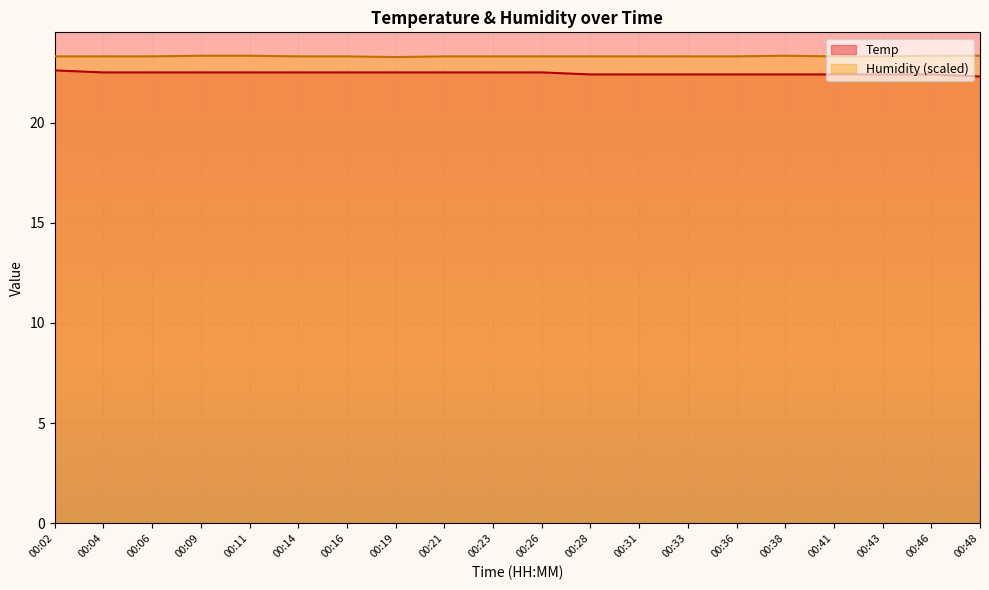

True or false: Humidity and Temp cross at least once.

False